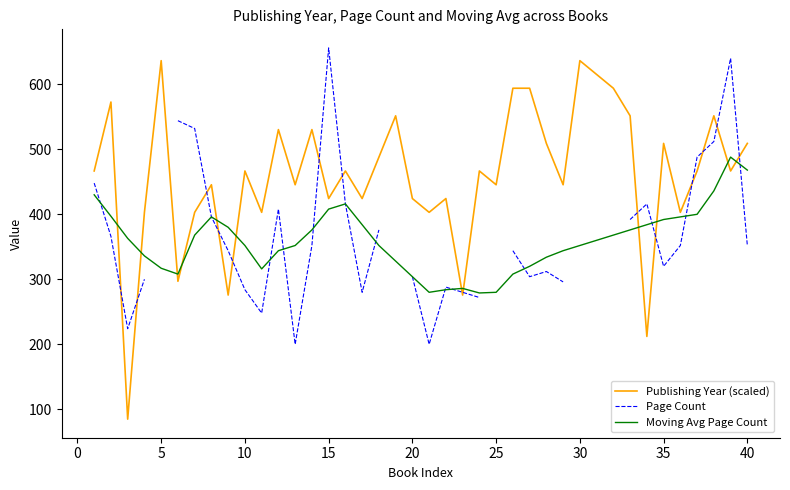

Is it true that Publishing Year (scaled) equals 254.8 at 30?

False